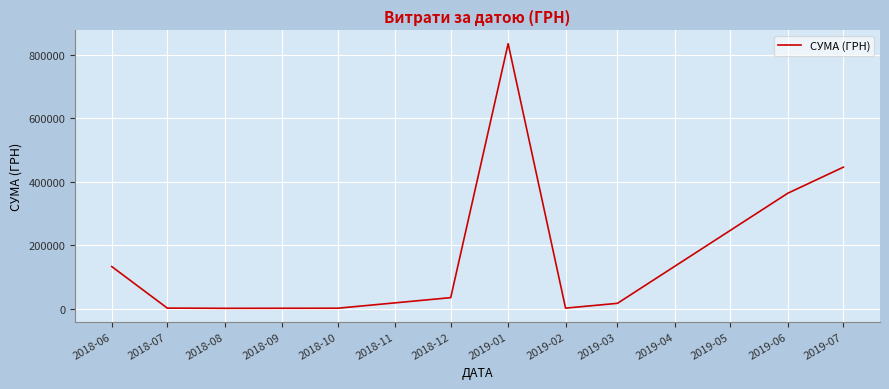

Read the value at 2018-12.

34667.6